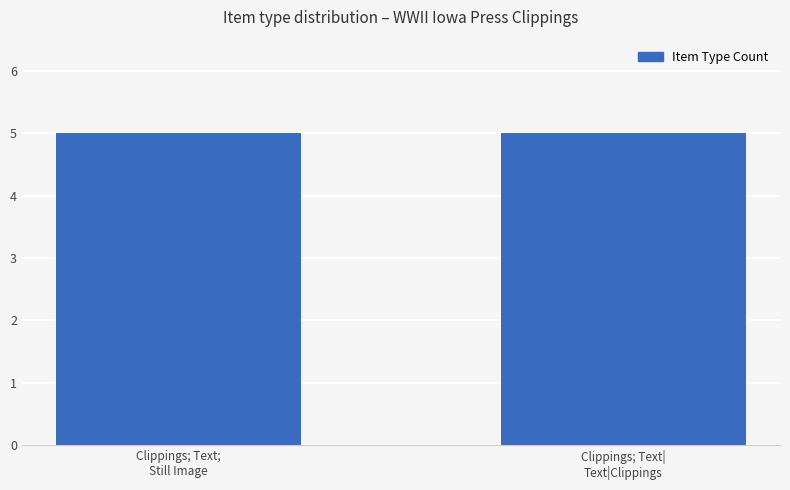

Are the bars horizontal?

No